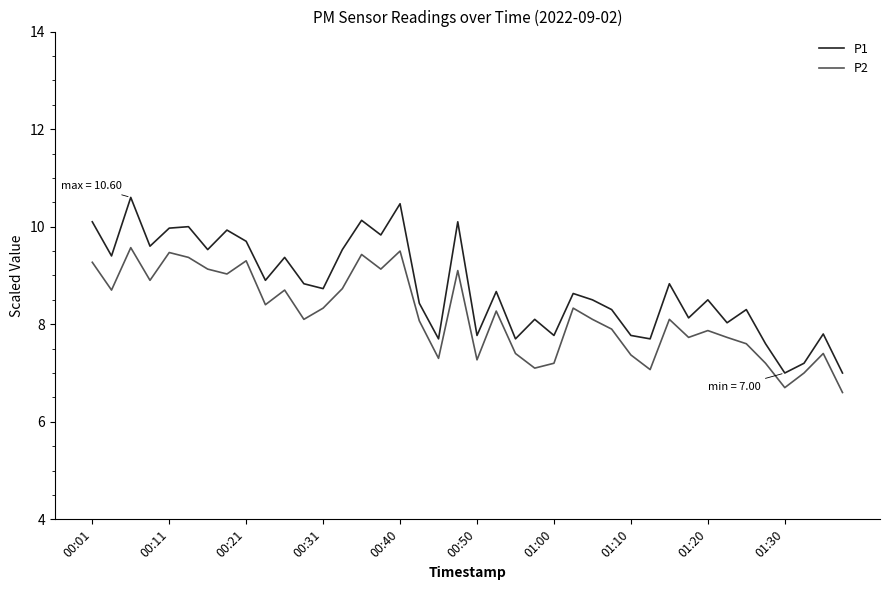

What is the maximum value shown in the chart?

10.6